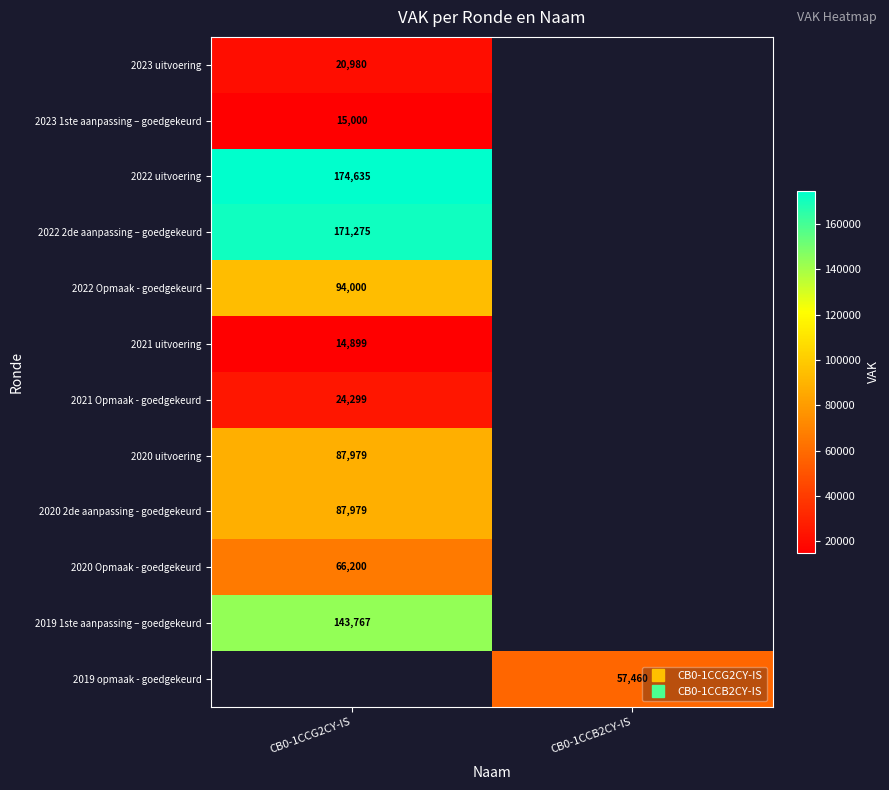

Is it true that 2020 uitvoering equals 87979.0 at CB0-1CCG2CY-IS?

True